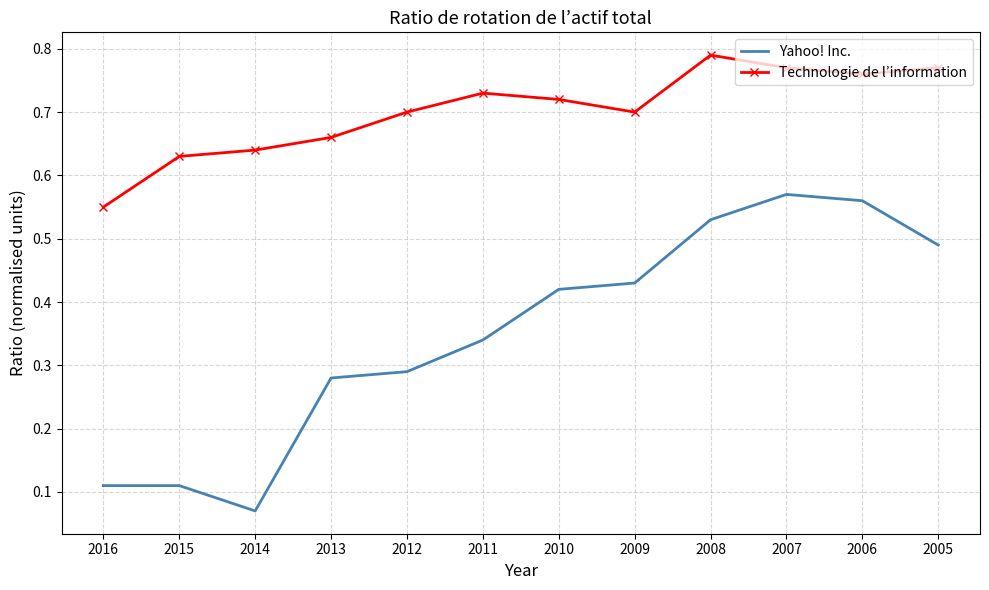

At which label is Technologie de l’information closest to 0?

2016